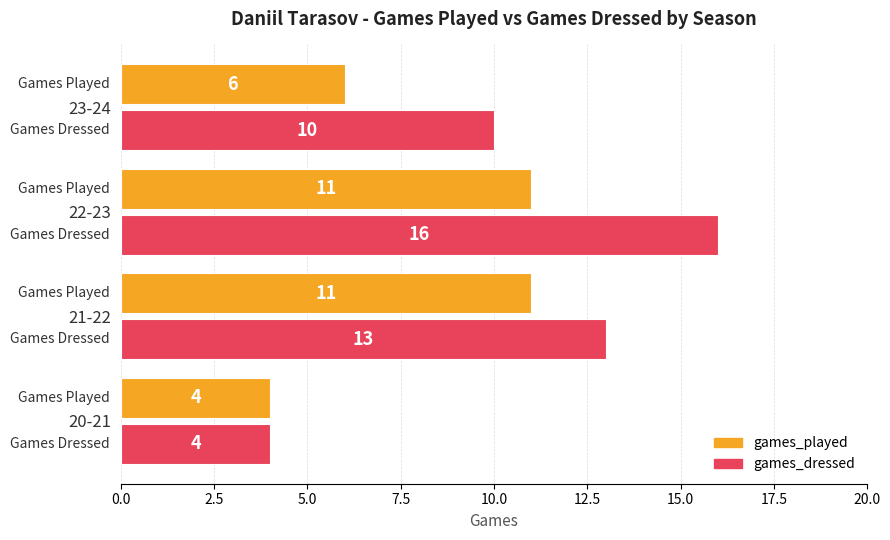

Count the games_dressed values in the range 10 to 16.

3